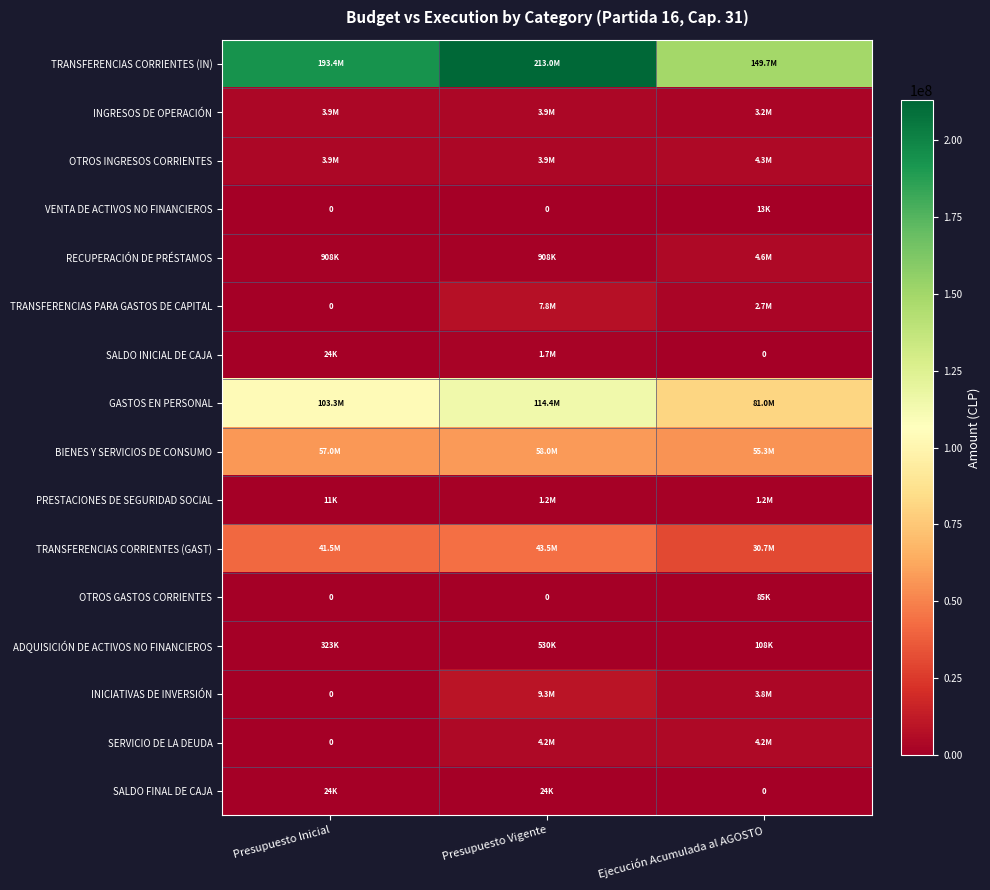

Which series has the largest total across all categories?

TRANSFERENCIAS CORRIENTES (IN)